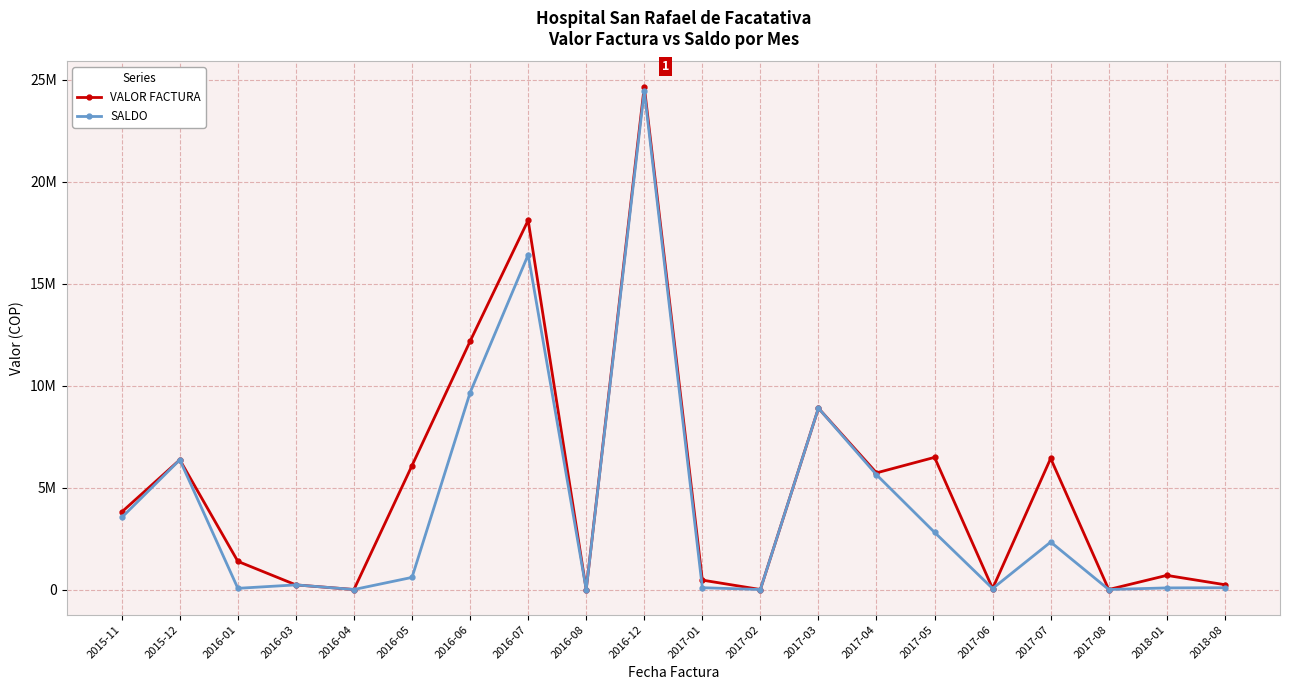

At how many categories does at least one series exceed 22247425?

1